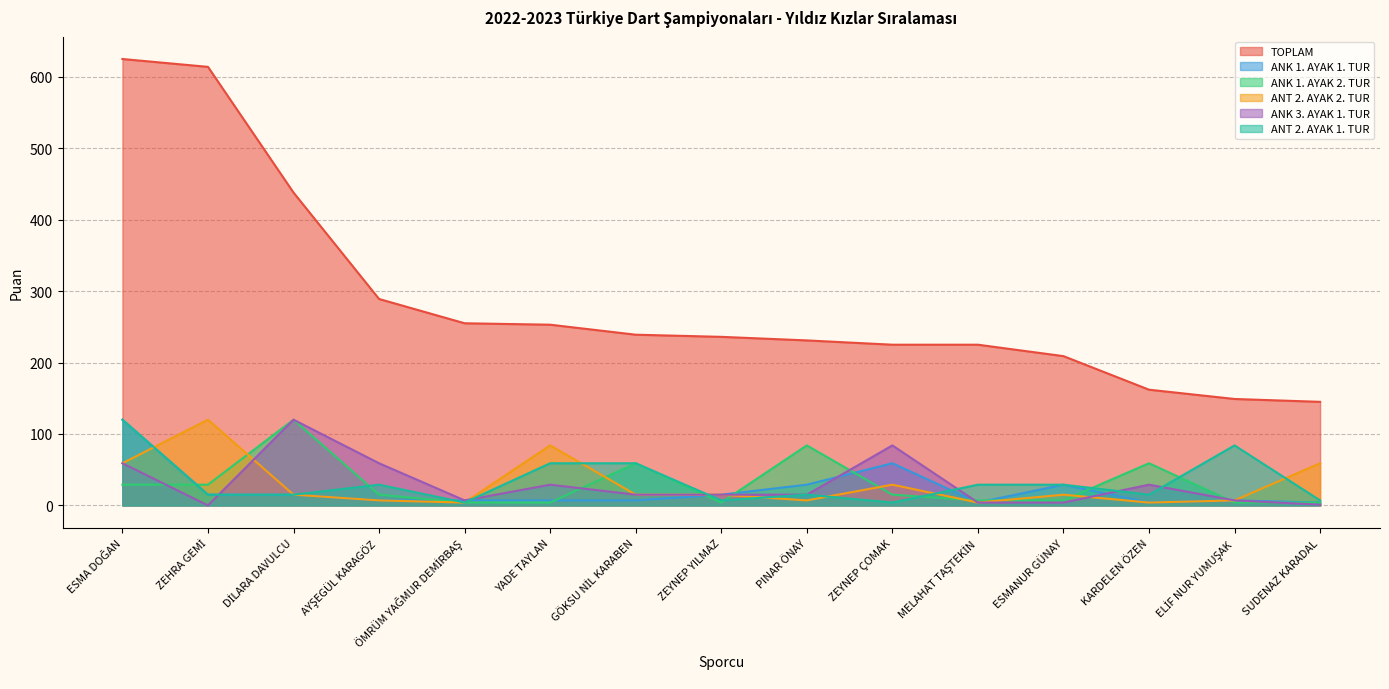

Rank the series at YADE TAYLAN from lowest to highest value.

ANK 1. AYAK 2. TUR, ANK 1. AYAK 1. TUR, ANK 3. AYAK 1. TUR, ANT 2. AYAK 1. TUR, ANT 2. AYAK 2. TUR, TOPLAM